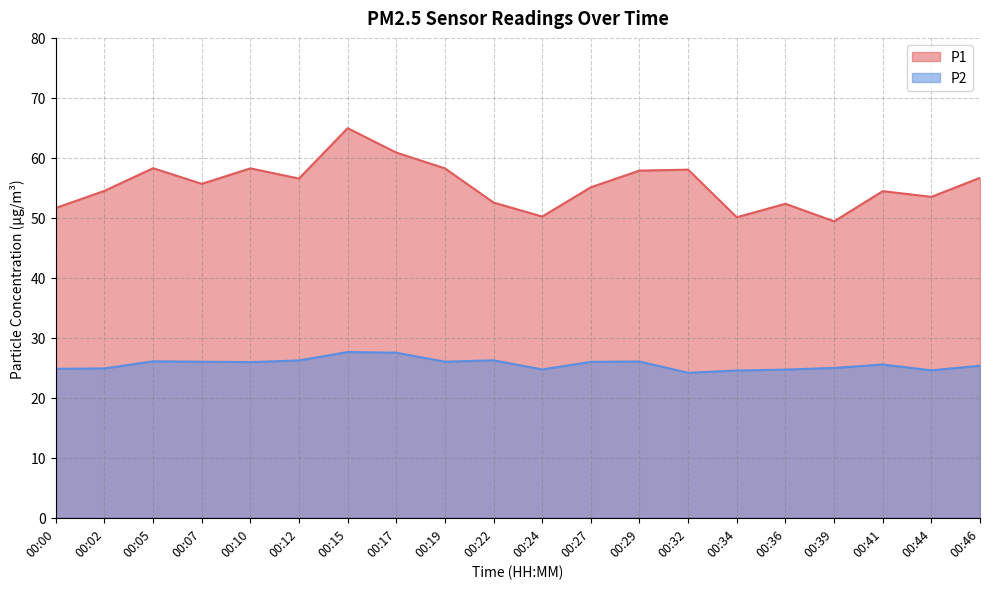

What is the minimum value for P1?

49.4